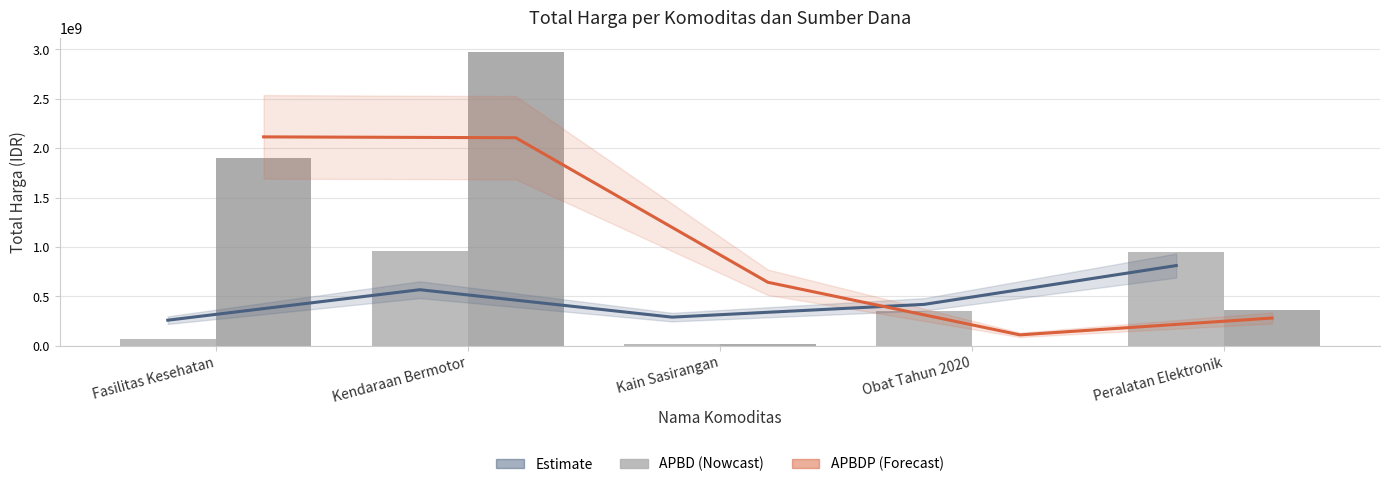

How many groups of bars are there?

5